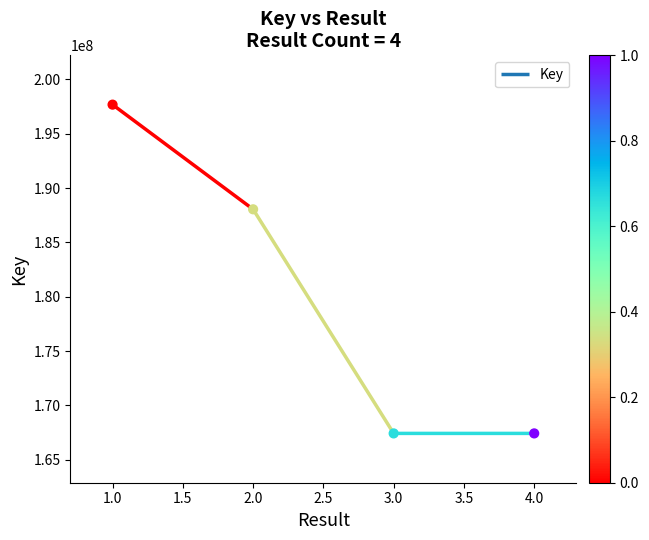

What is the ratio of the value at 2 to the value at 3?

1.1